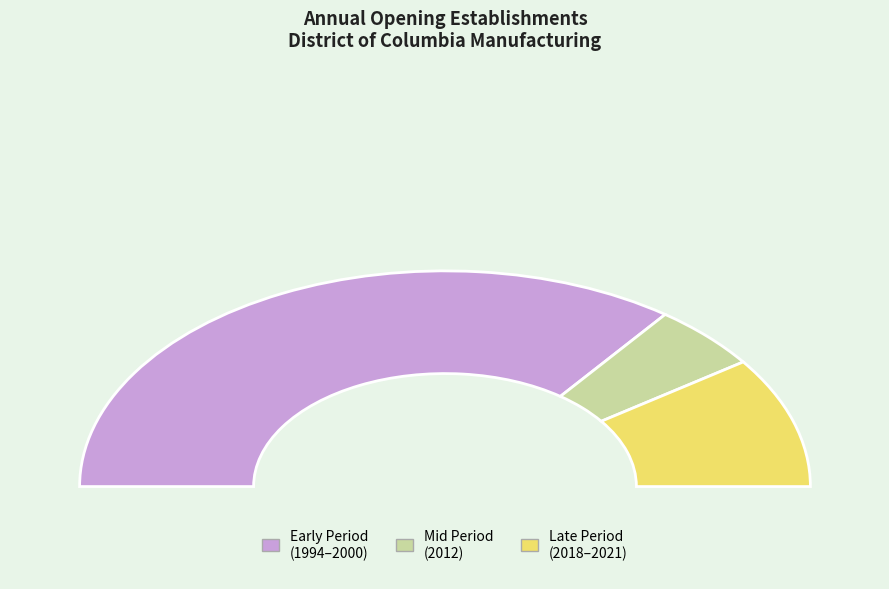

Count the number of slices in the pie.

7